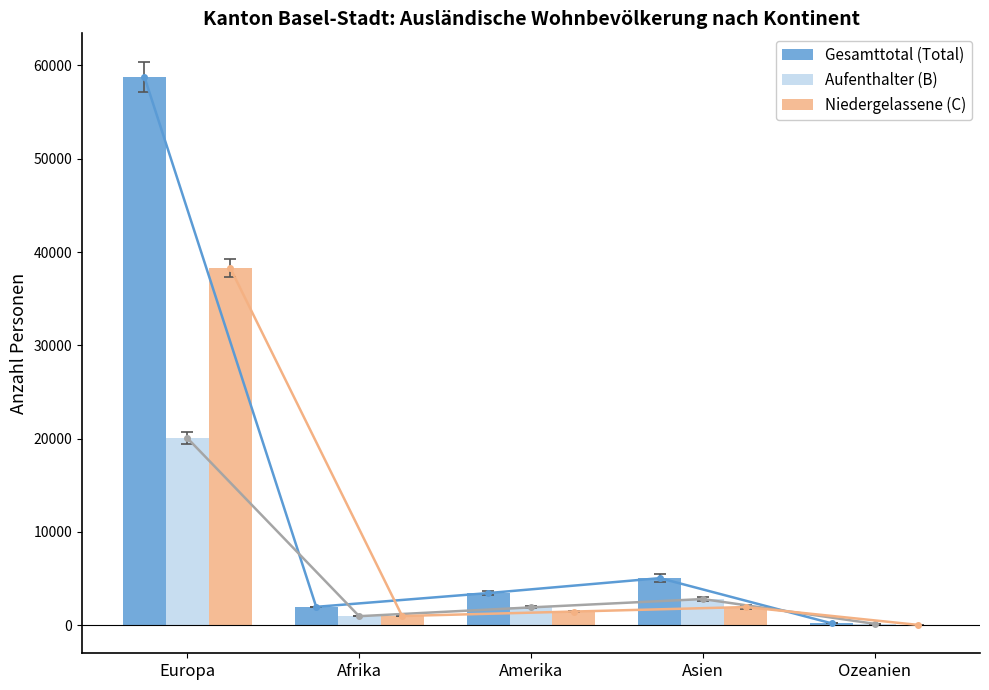

Is it true that Niedergelassene (C) equals 59094 at Europa?

False